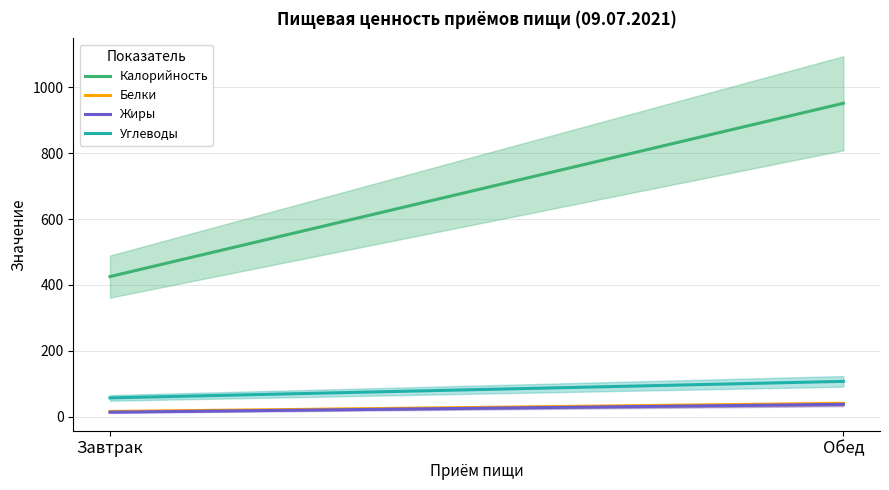

At which label is Жиры closest to 25?

Завтрак